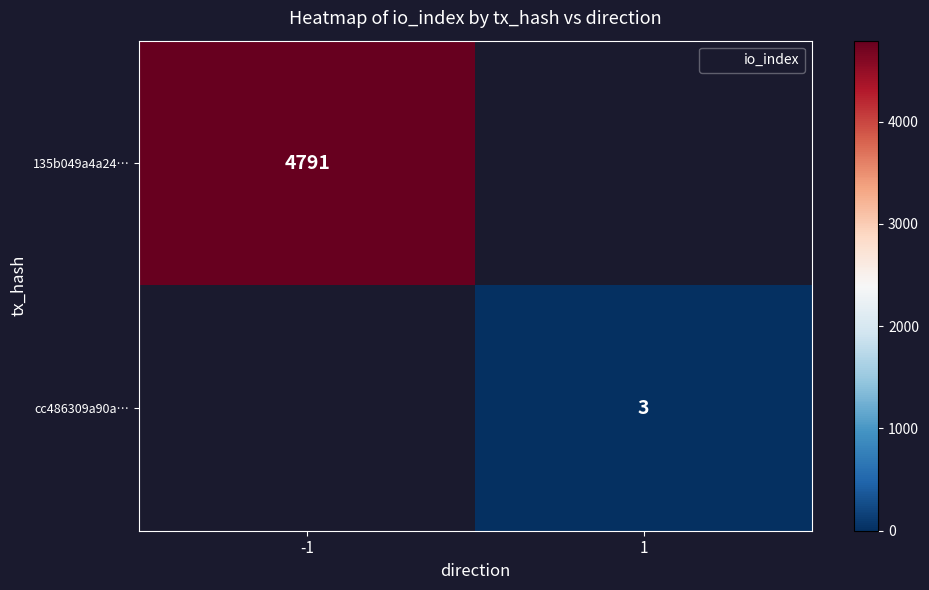

The value of cc486309a90a… at 1 is 3.0. True or false?

True